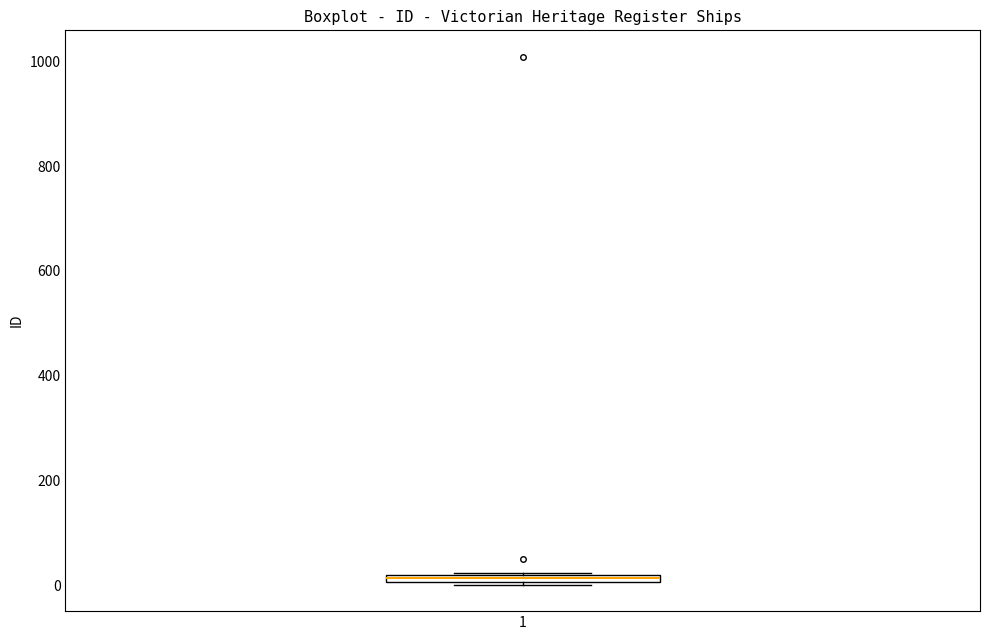

Where is the upper edge of the box at x = 1 on the y-axis? The values are not printed on the chart, so give them approximately, as read against the axis.

20